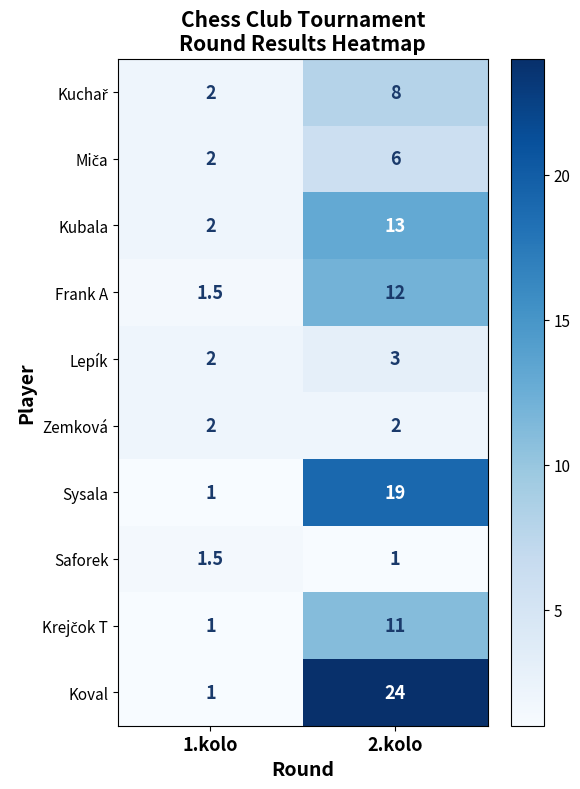

What is the difference between the highest and lowest values at 1.kolo?

1.0